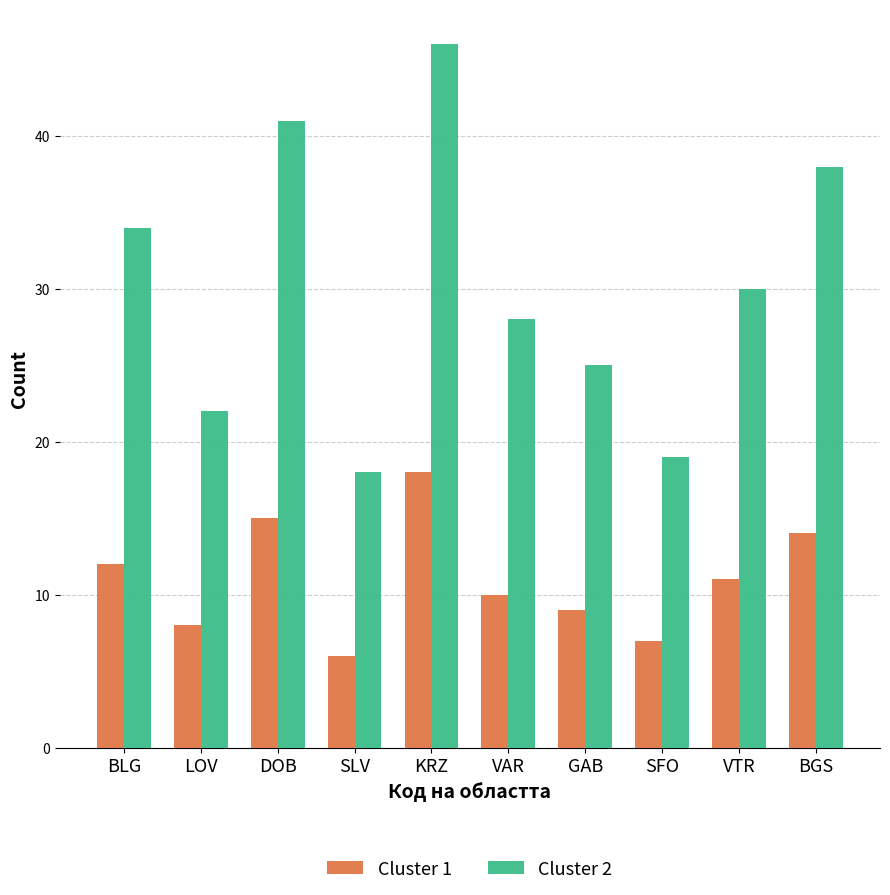

What is the sum of the Cluster 1 values at VTR and BGS?

25